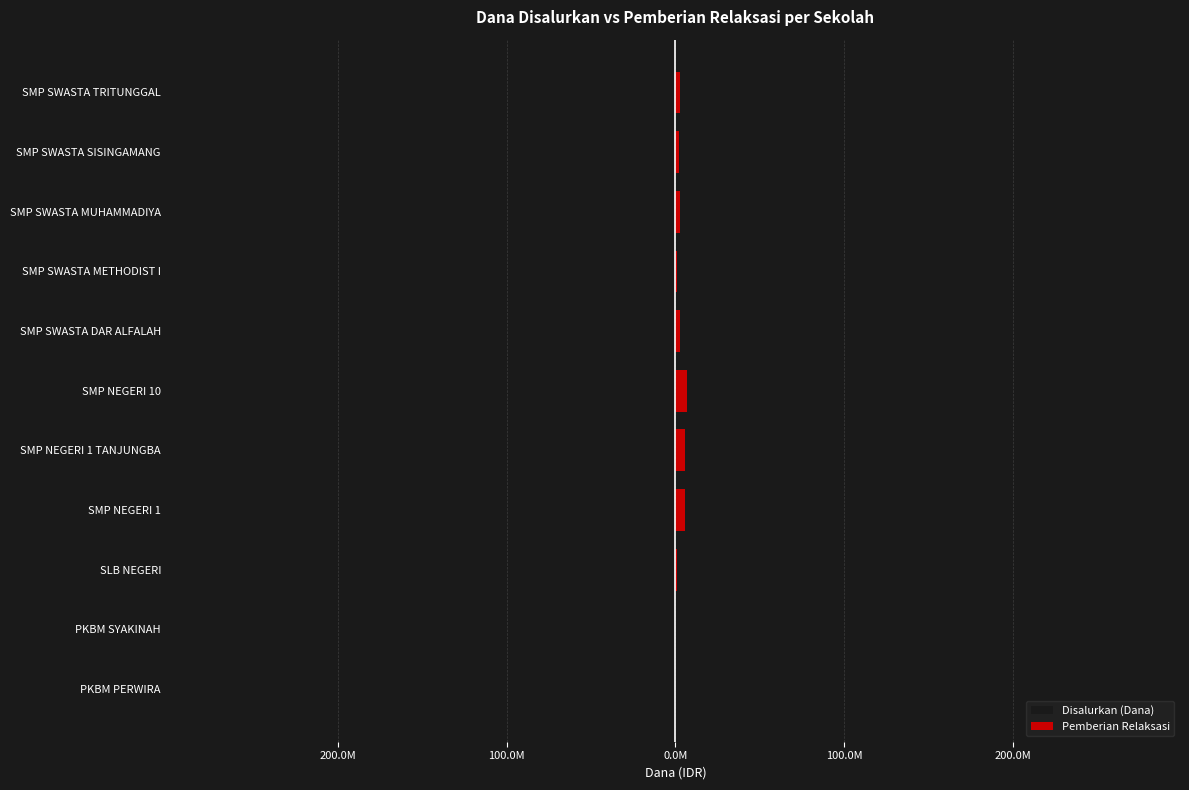

Which has a higher value, SLB NEGERI or SMP SWASTA MUHAMMADIYA?

SLB NEGERI